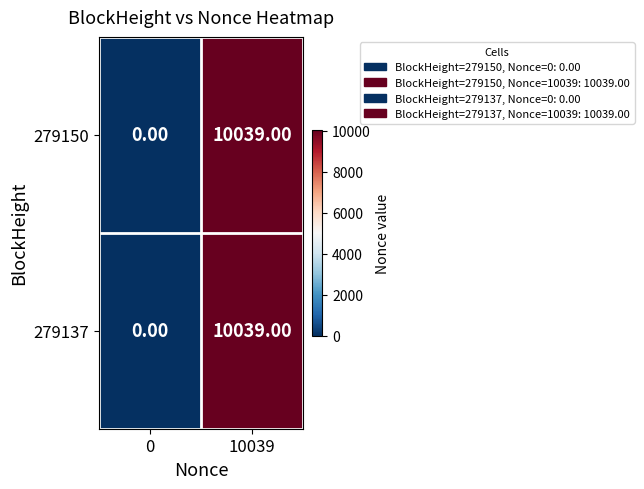

What is the total value across all series at 10039?

20078